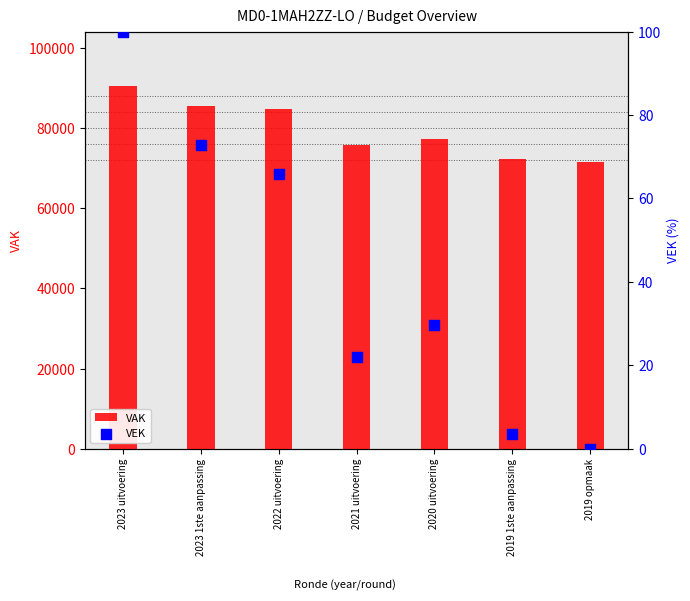

Which series has the largest total across all categories?

VAK